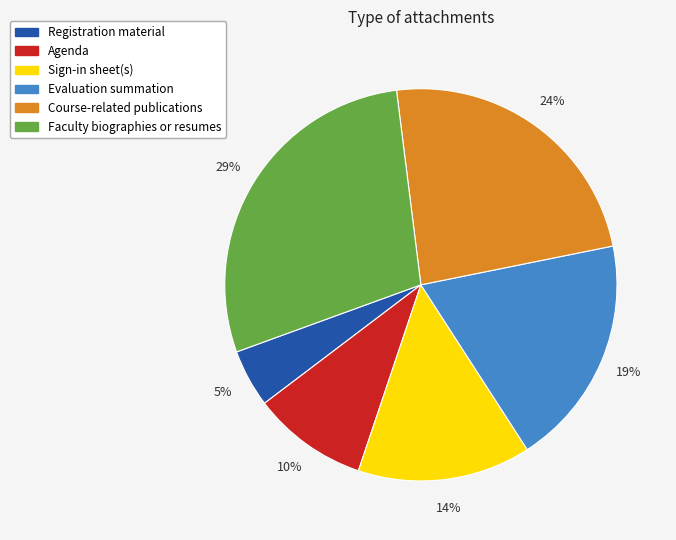

How many slices are in this pie chart?

6